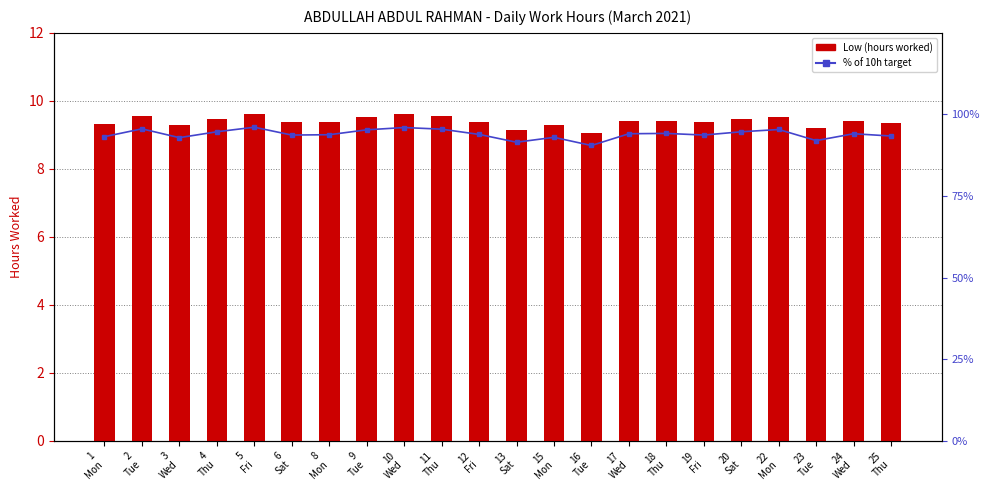

At 23
Tue, list the series in order from largest to smallest.

% of 10h target, Low (hours worked)